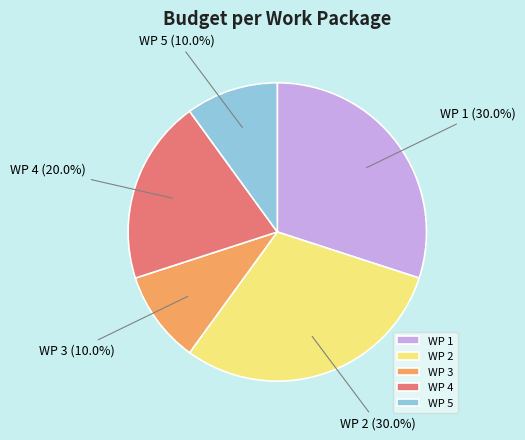

Does WP 2 represent more than half of the total?

No